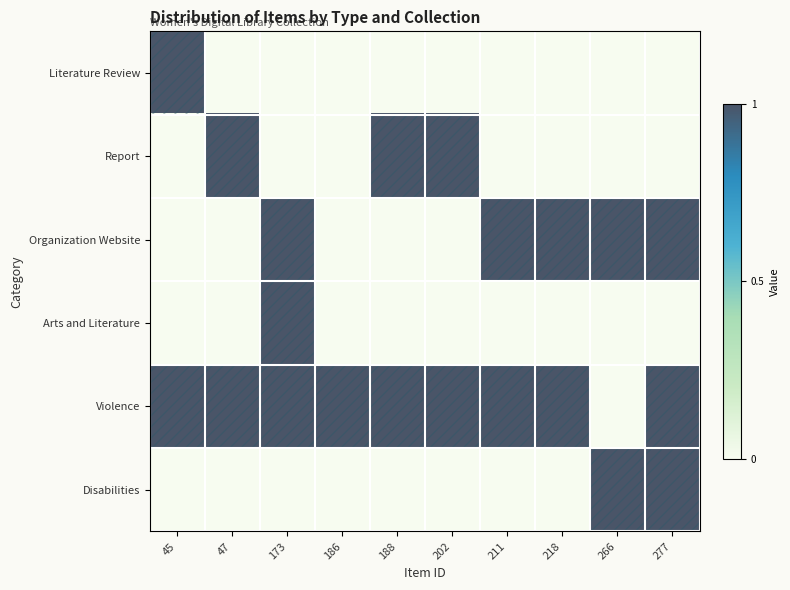

At how many categories does at least one series exceed 0?

10